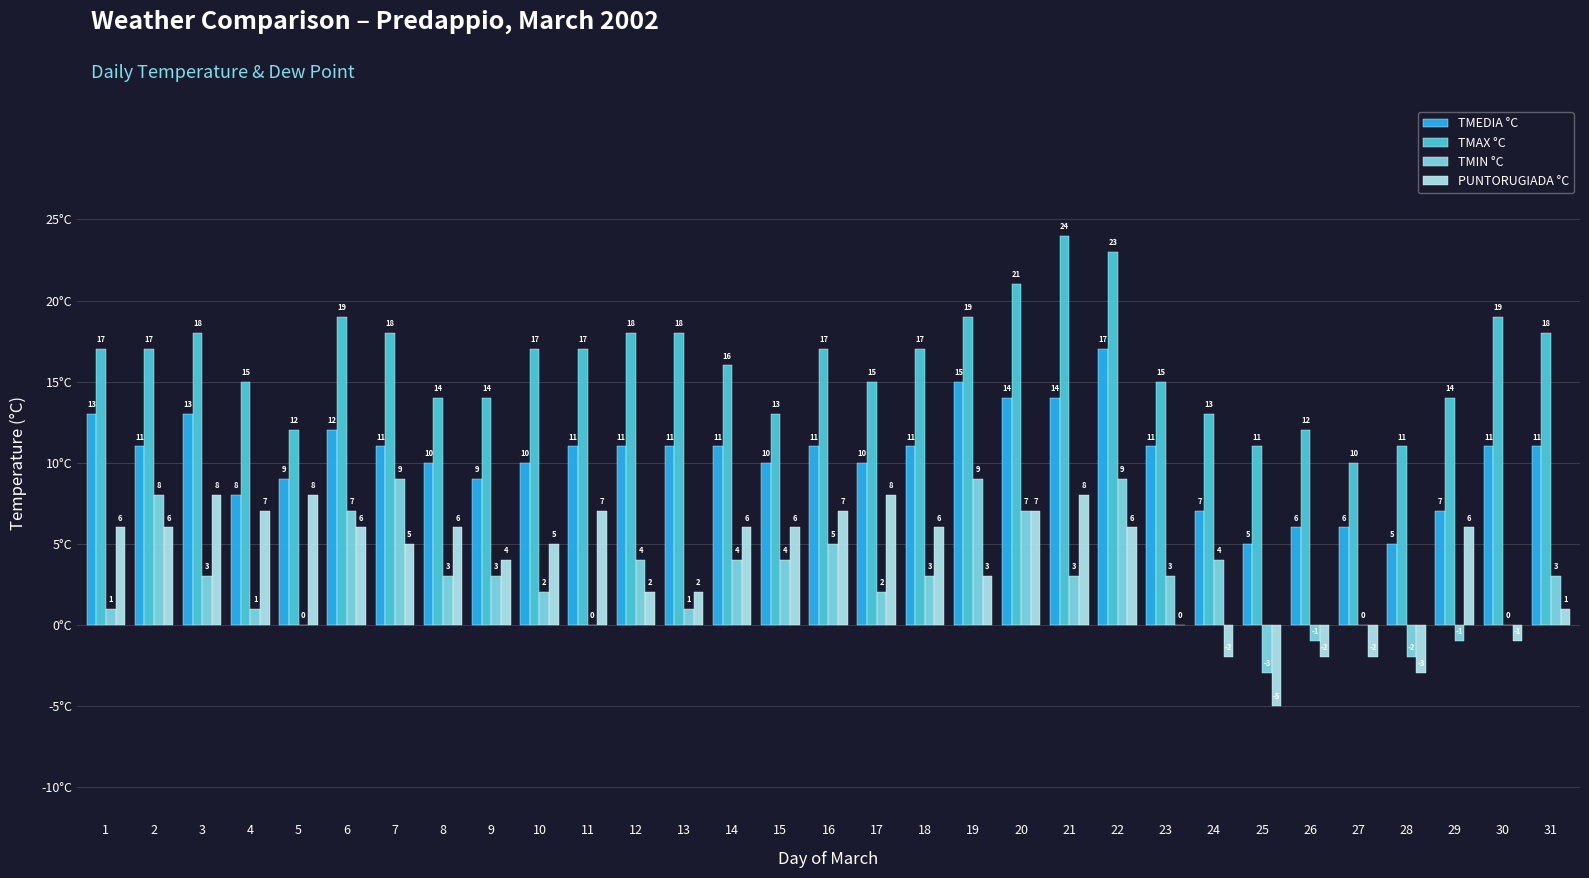

Reading left to right, what are all the values shown in this chart?

TMEDIA °C: 13	11	13	8	9	12	11	10	9	10	11	11	11	11	10	11	10	11	15	14	14	17	11	7	5	6	6	5	7	11	11
TMAX °C: 17	17	18	15	12	19	18	14	14	17	17	18	18	16	13	17	15	17	19	21	24	23	15	13	11	12	10	11	14	19	18
TMIN °C: 1	8	3	1	0	7	9	3	3	2	0	4	1	4	4	5	2	3	9	7	3	9	3	4	-3	-1	0	-2	-1	0	3
PUNTORUGIADA °C: 6	6	8	7	8	6	5	6	4	5	7	2	2	6	6	7	8	6	3	7	8	6	0	-2	-5	-2	-2	-3	6	-1	1